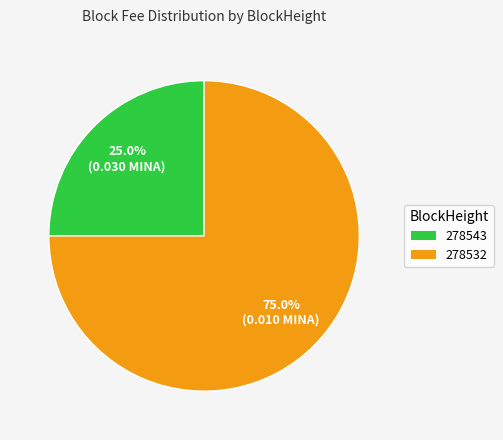

To the nearest percent, what portion does 278543 represent?

25%